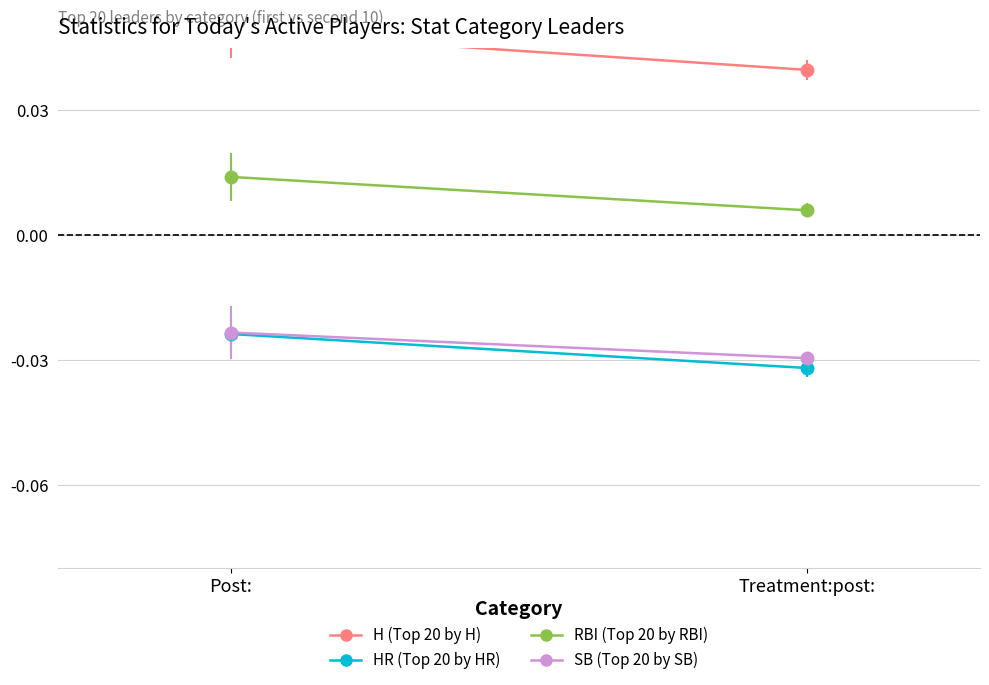

Reading right to left, extract all data points from this chart.

H (Top 20 by H): 0.0	0.0
HR (Top 20 by HR): -0.0	-0.0
RBI (Top 20 by RBI): 0.0	0.0
SB (Top 20 by SB): -0.0	-0.0